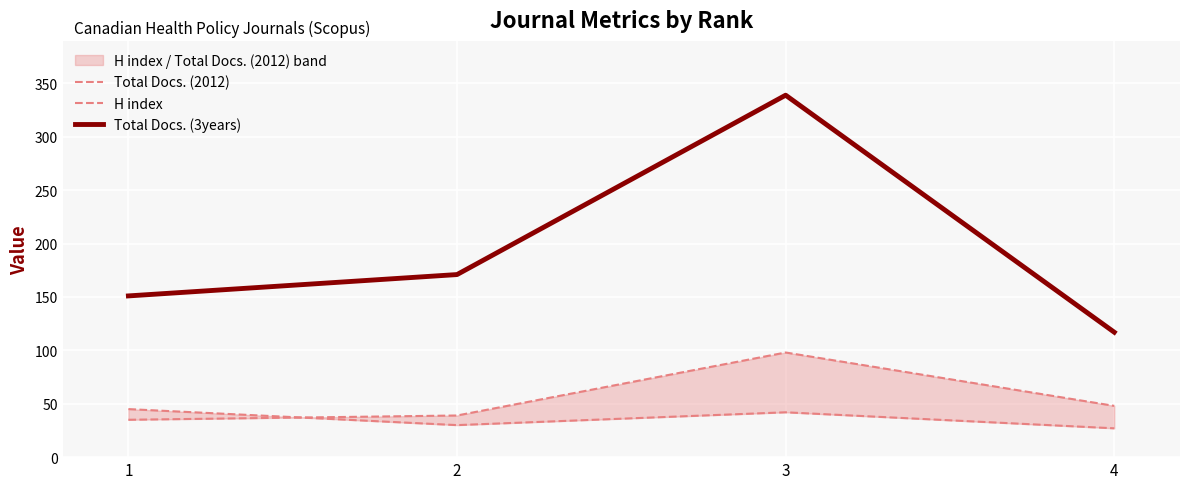

At which category is the sum across all series the highest?

3